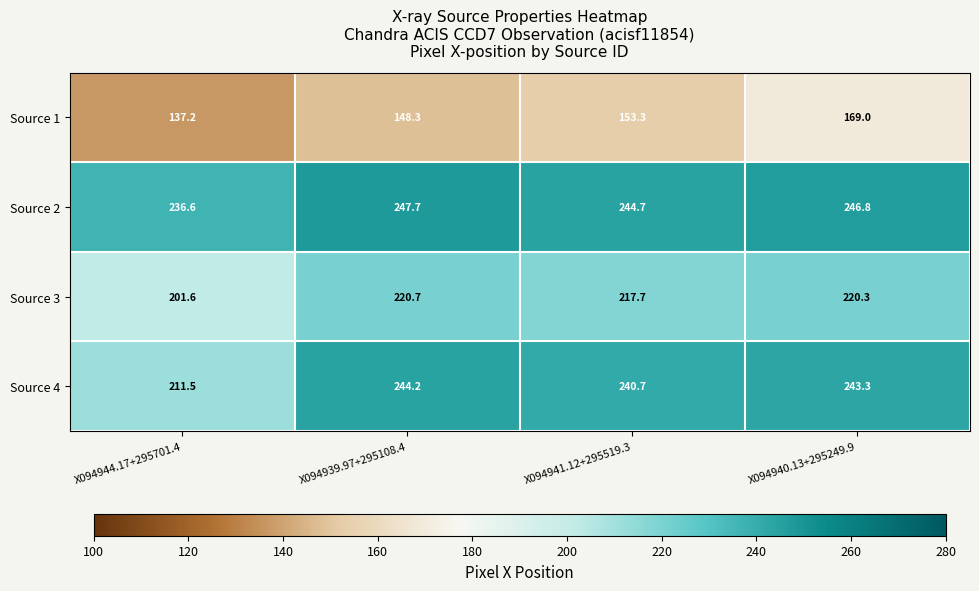

Rank the series by their maximum value, from lowest to highest.

Source 1, Source 3, Source 4, Source 2